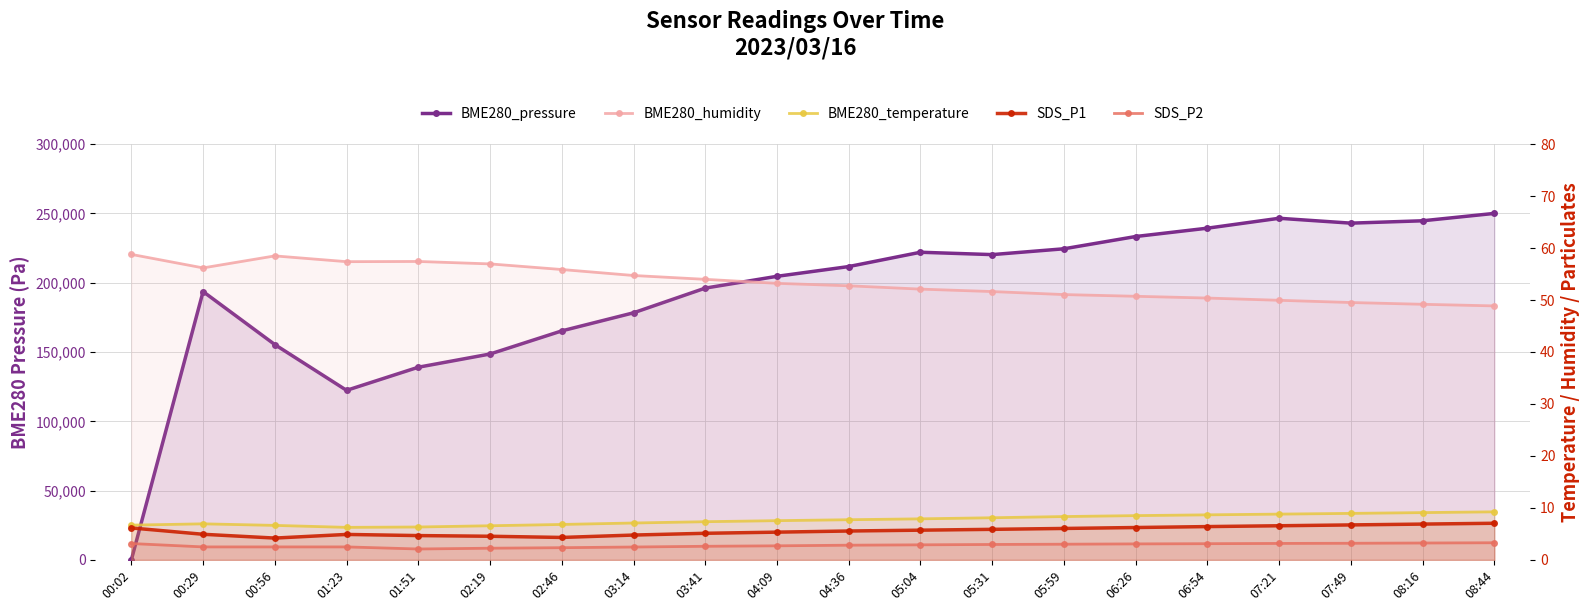

Reading left to right, what are all the values shown in this chart?

BME280_pressure: 0.0	193599.6	155356.3	122333.2	139015.0	148547.4	165229.2	178279.6	196096.2	204607.4	211643.2	221970.0	220267.8	224466.6	233318.2	239332.7	246482.1	242964.1	244666.4	250000.0
BME280_humidity: 58.8	56.2	58.5	57.4	57.4	57.0	55.9	54.7	54.0	53.2	52.7	52.1	51.6	51.0	50.7	50.4	50.0	49.5	49.2	48.9
BME280_temperature: 6.7	6.9	6.6	6.3	6.3	6.6	6.8	7.1	7.3	7.5	7.7	7.9	8.1	8.3	8.5	8.7	8.8	8.9	9.1	9.2
SDS_P1: 6.2	4.9	4.2	4.9	4.7	4.5	4.3	4.8	5.1	5.3	5.6	5.7	5.9	6.0	6.2	6.4	6.6	6.7	6.9	7.0
SDS_P2: 3.1	2.5	2.5	2.5	2.1	2.2	2.4	2.5	2.6	2.7	2.8	2.9	3.0	3.0	3.1	3.1	3.2	3.2	3.2	3.3